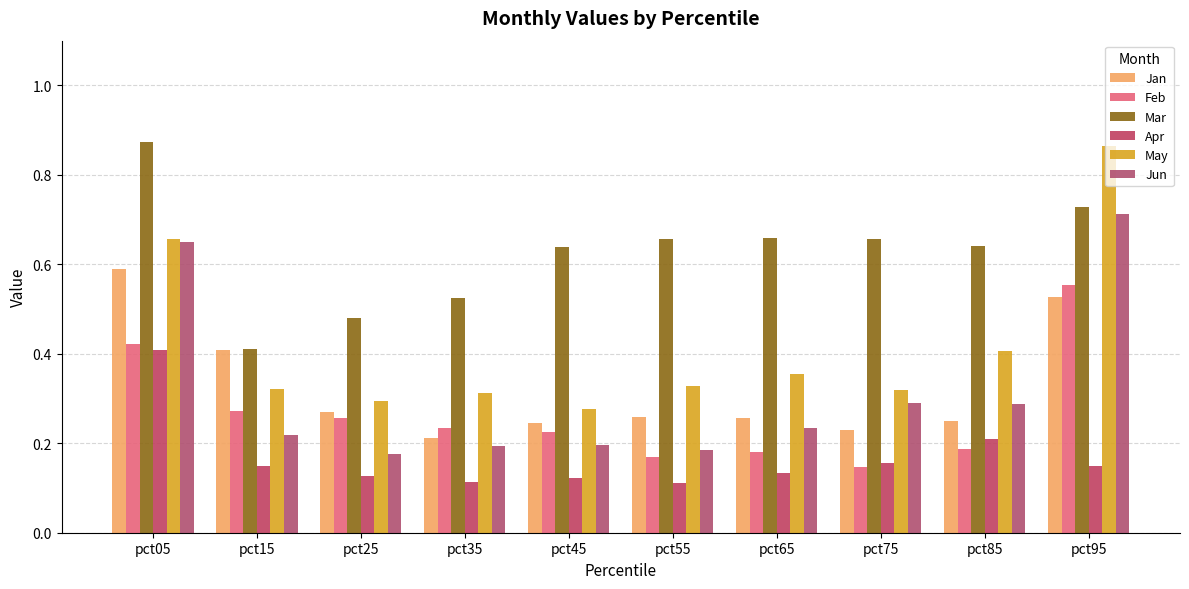

Does the chart contain stacked bars?

No